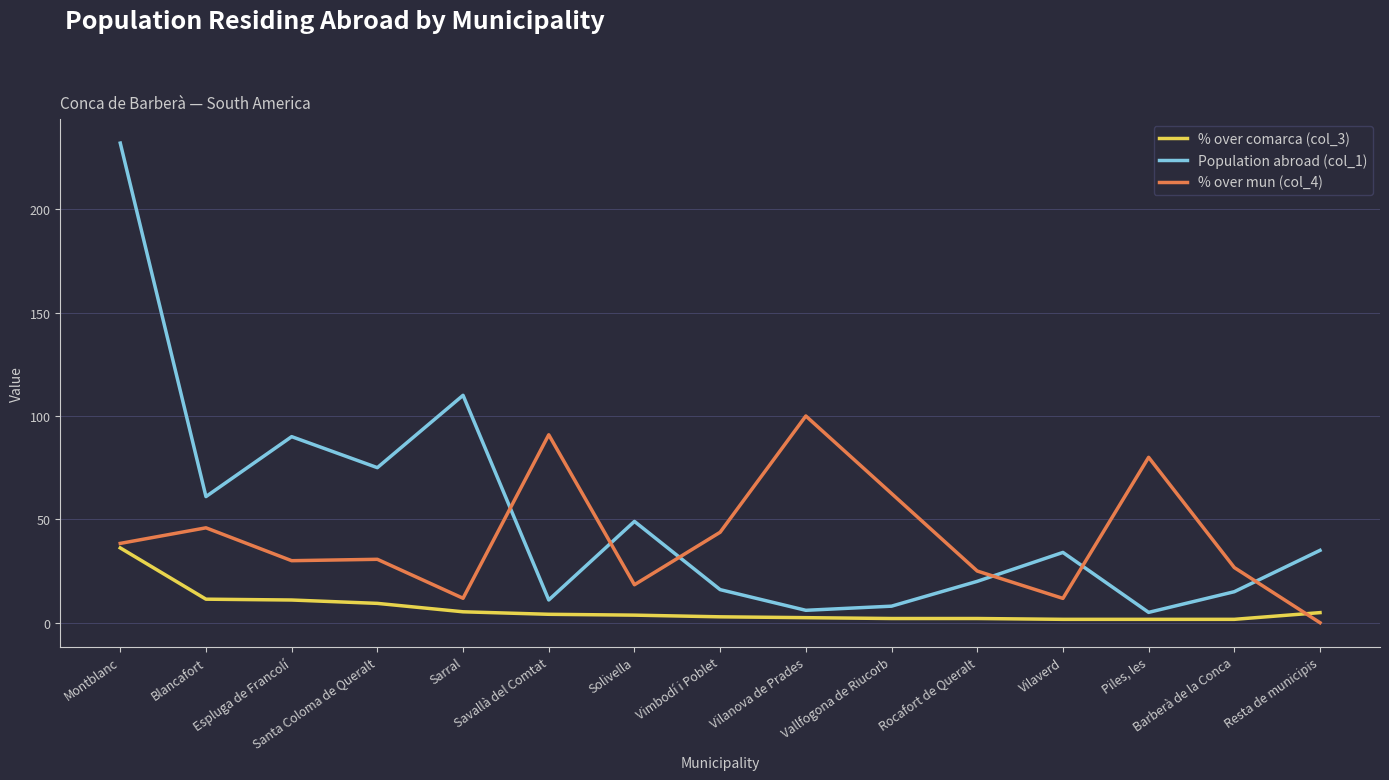

Which series has the widest spread of values?

Population abroad (col_1)